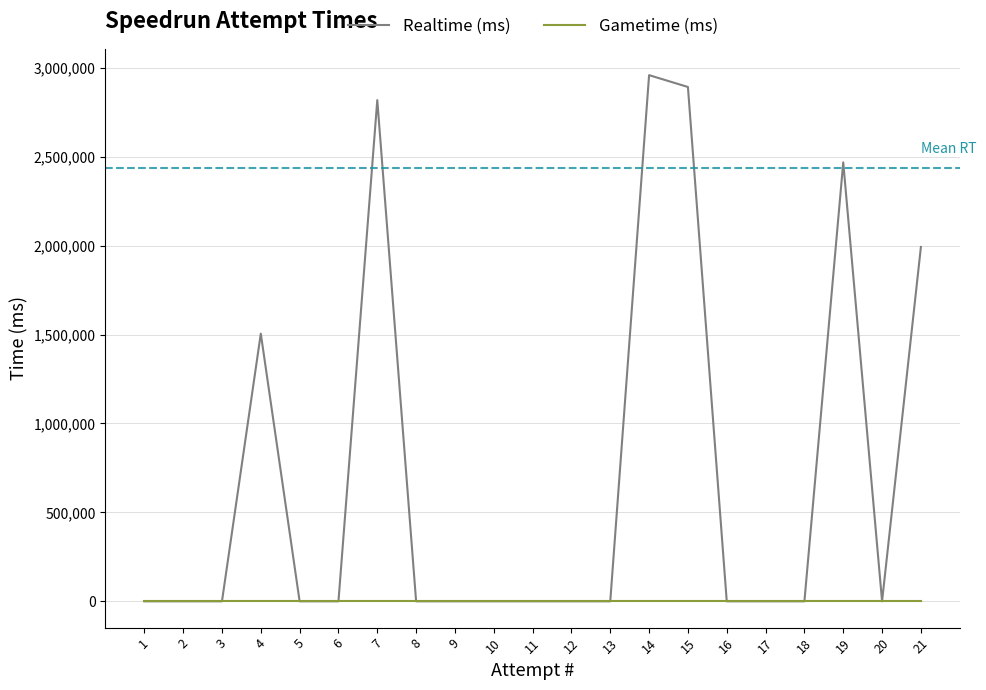

True or false: Gametime (ms) has more than 1 points higher than both neighbors.

False